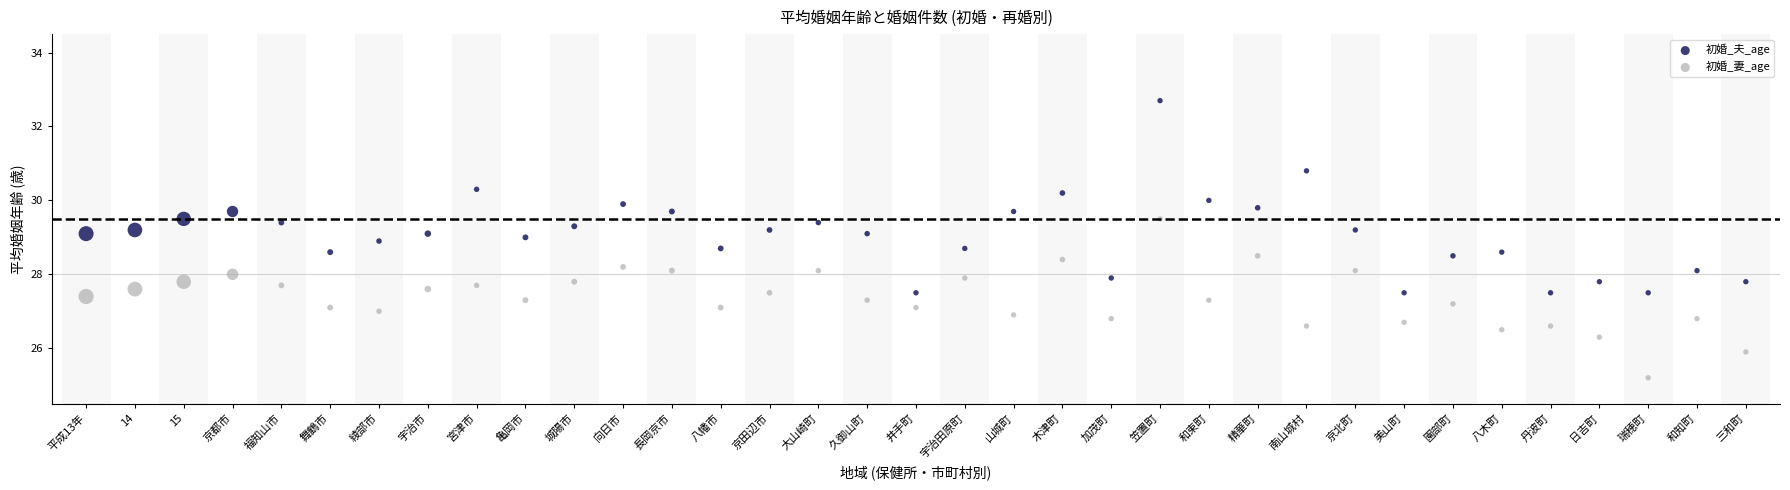

Across all data points, what is the range of Y values (max minus min)?

7.5